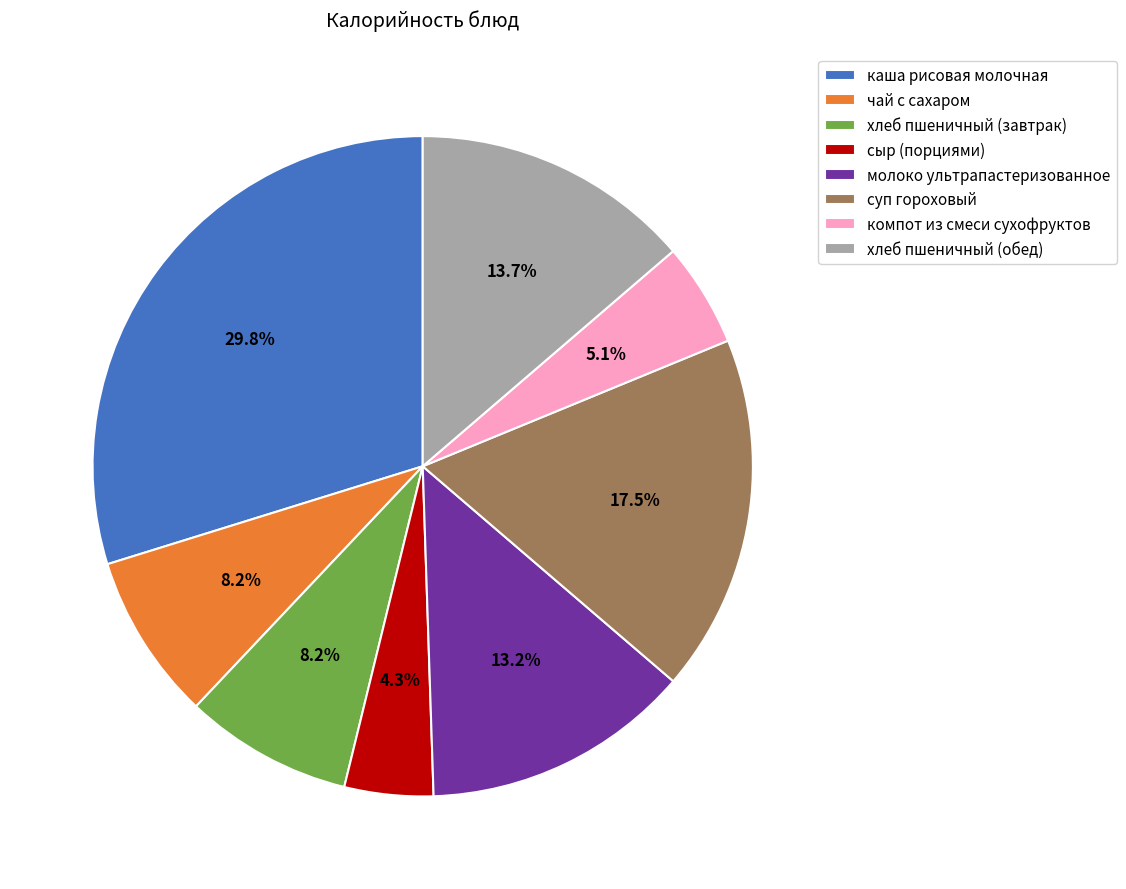

Do хлеб пшеничный (завтрак) and сыр (порциями) together represent more than half of the pie?

No